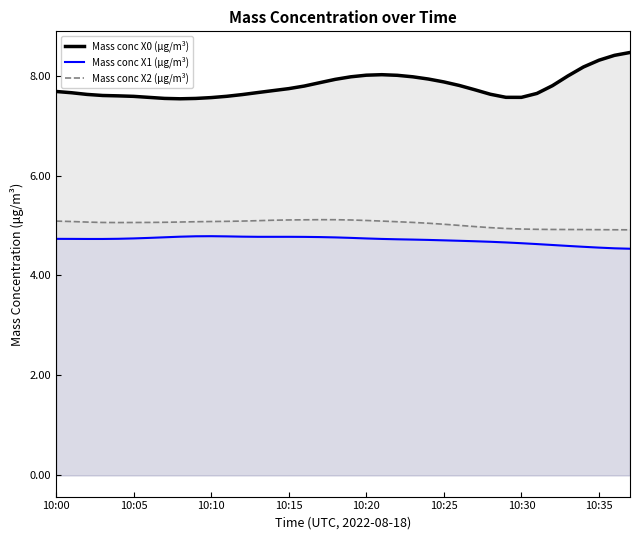

At which category is the sum across all series the highest?

37